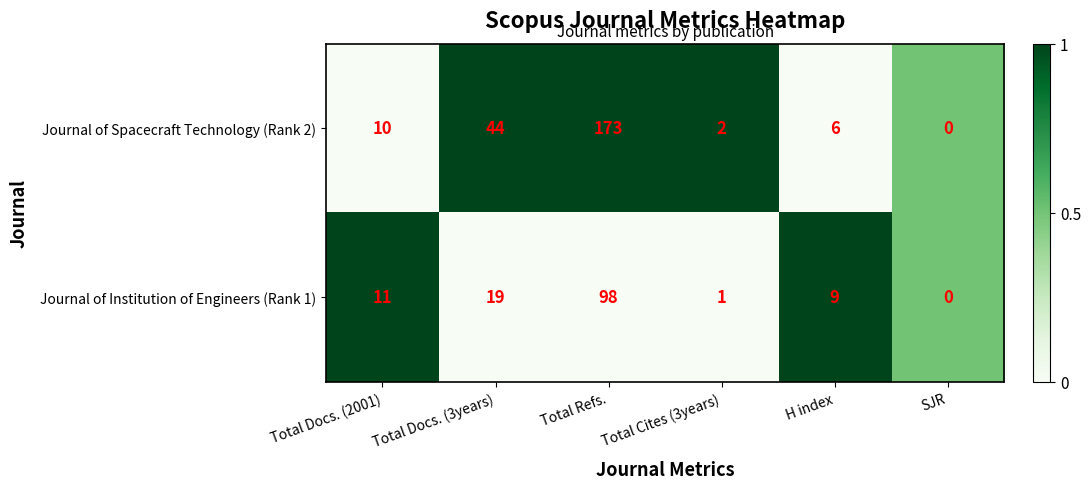

What is the spread (max minus min) of values at Total Refs.?

75